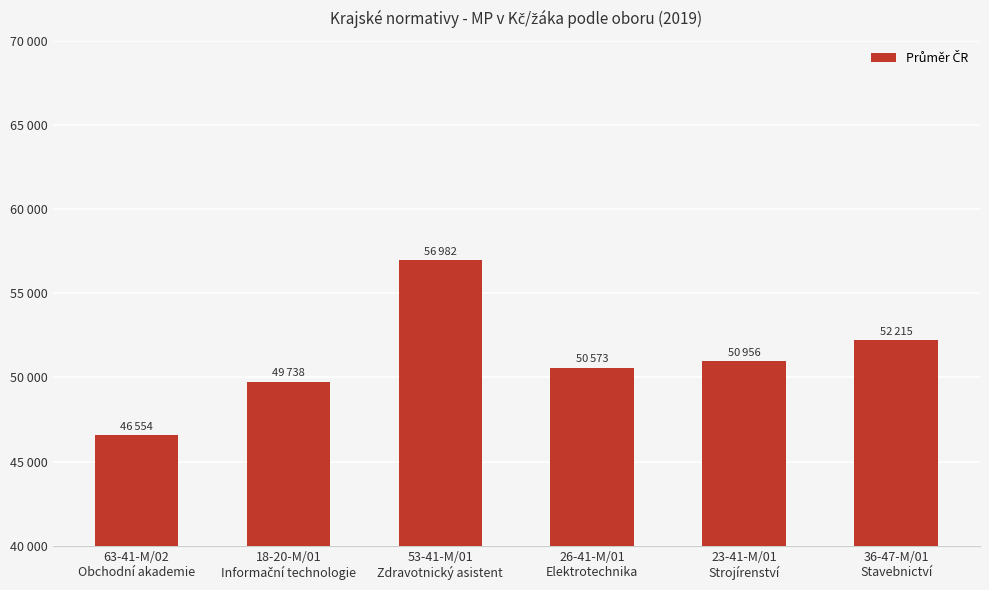

Where does the data first go above 50956?

53-41-M/01
Zdravotnický asistent